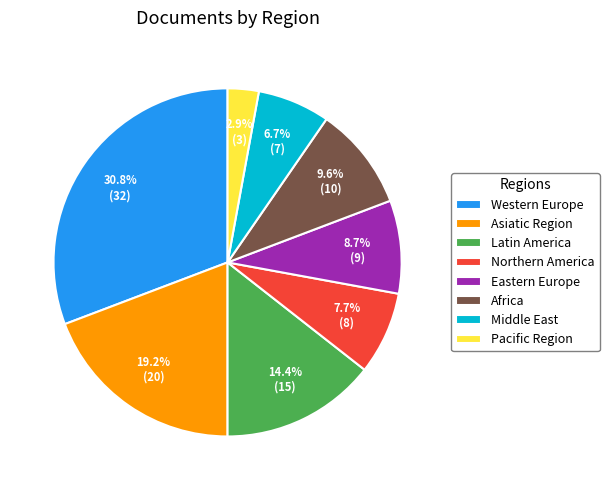

Is there any slice that represents more than half of the pie?

No